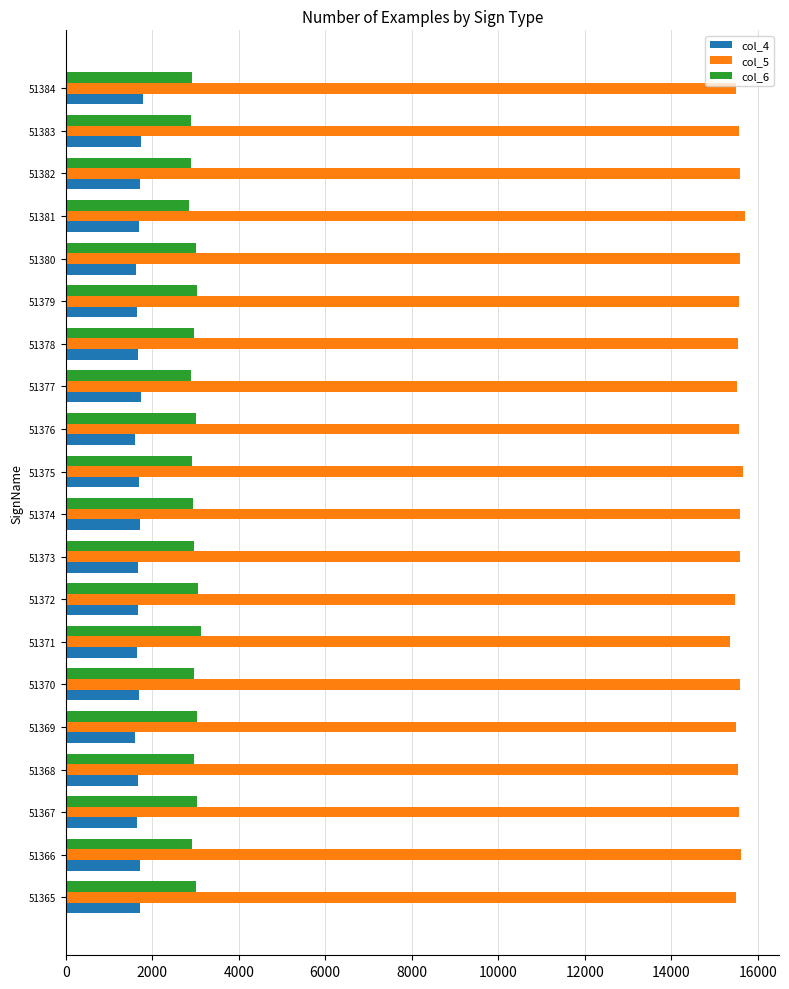

Is the value of col_6 at 51371 greater than the value of col_5 at 51367?

No